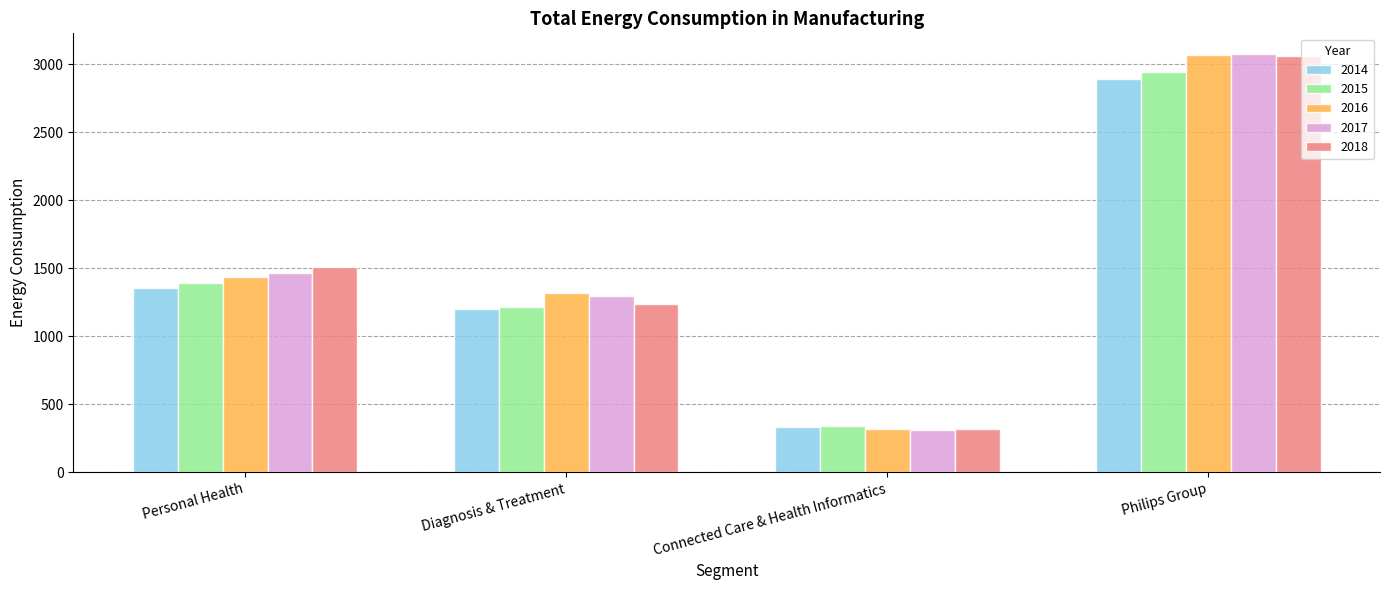

What is the lowest value of the 2014 series?

334